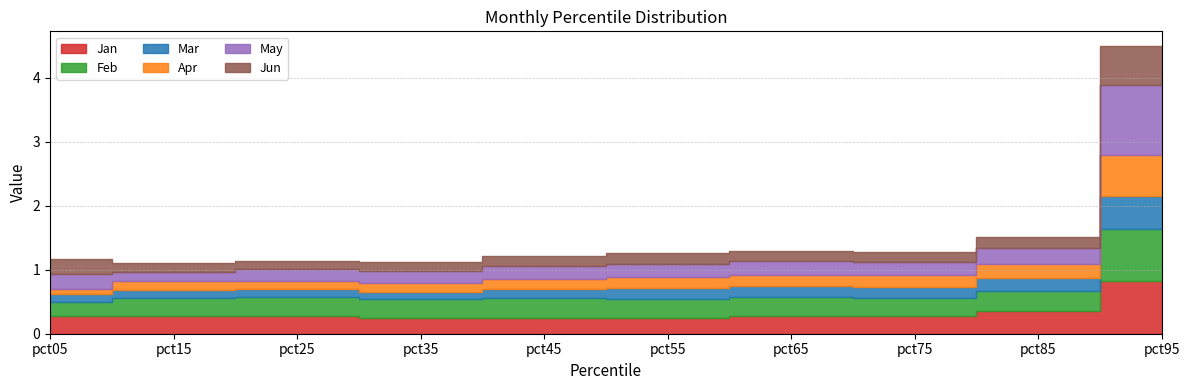

How many data points does each series have?

10